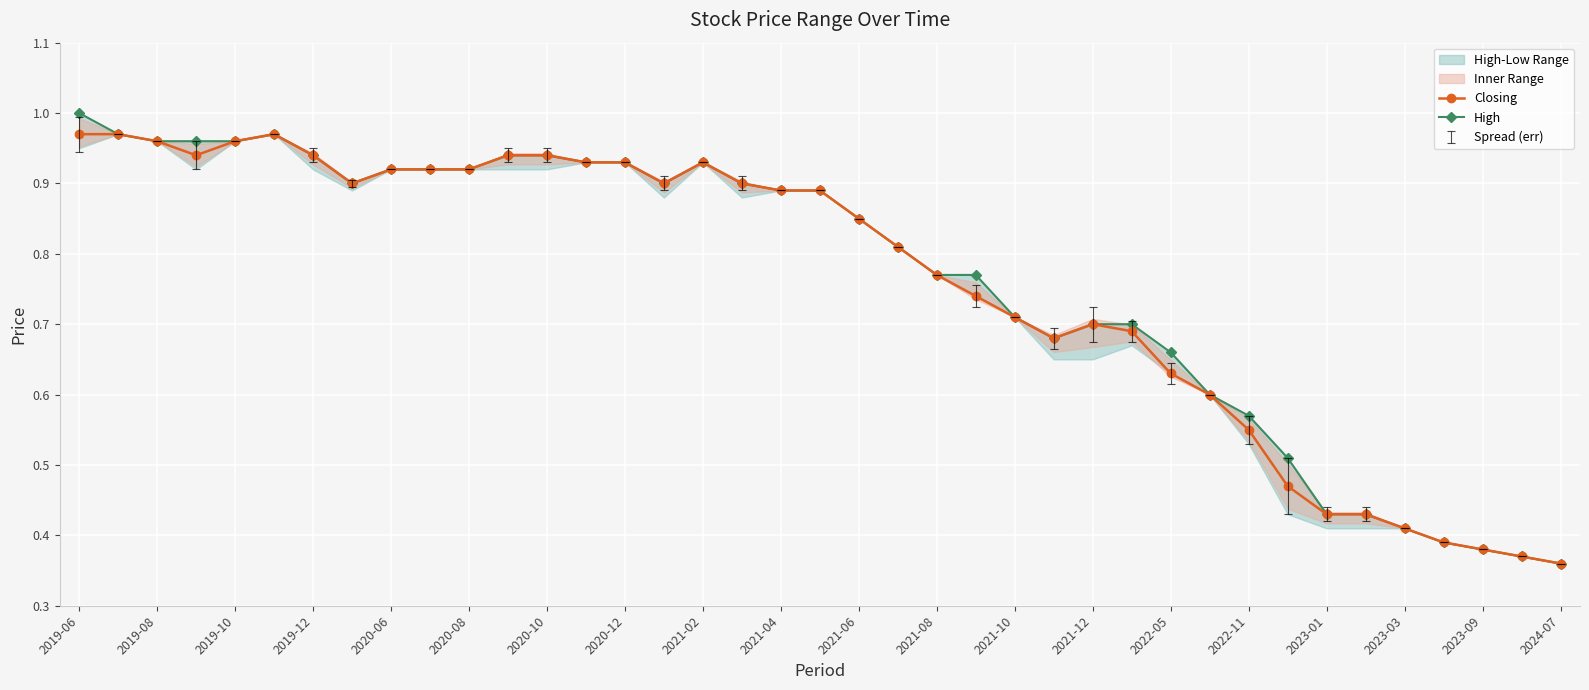

What is the difference between the second highest and minimum values in the High series?

0.6